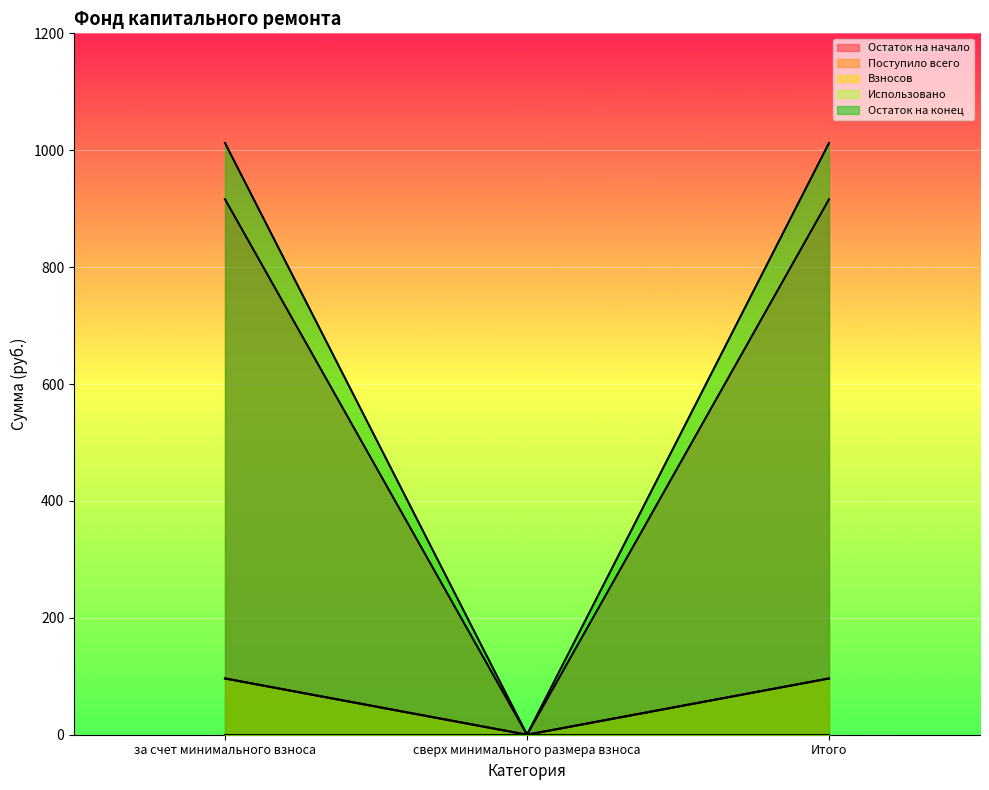

What is the label of the 3rd point from the right?

за счет минимального взноса